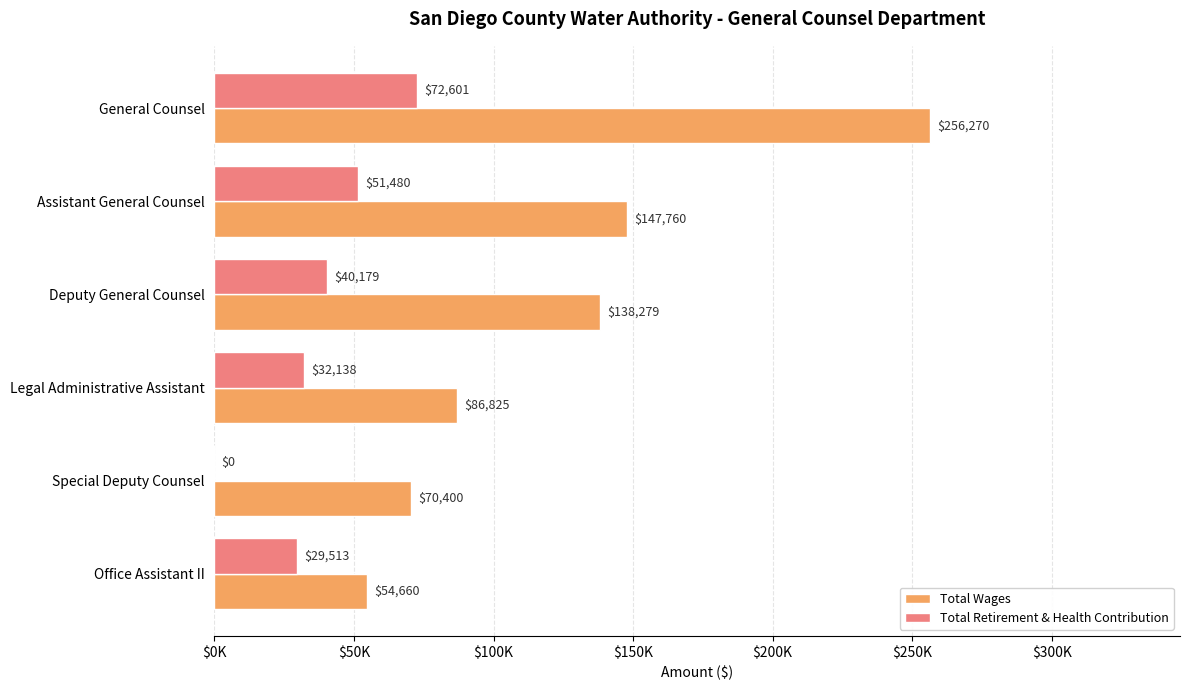

What are all the series names shown in the legend?

Total Wages, Total Retirement & Health Contribution